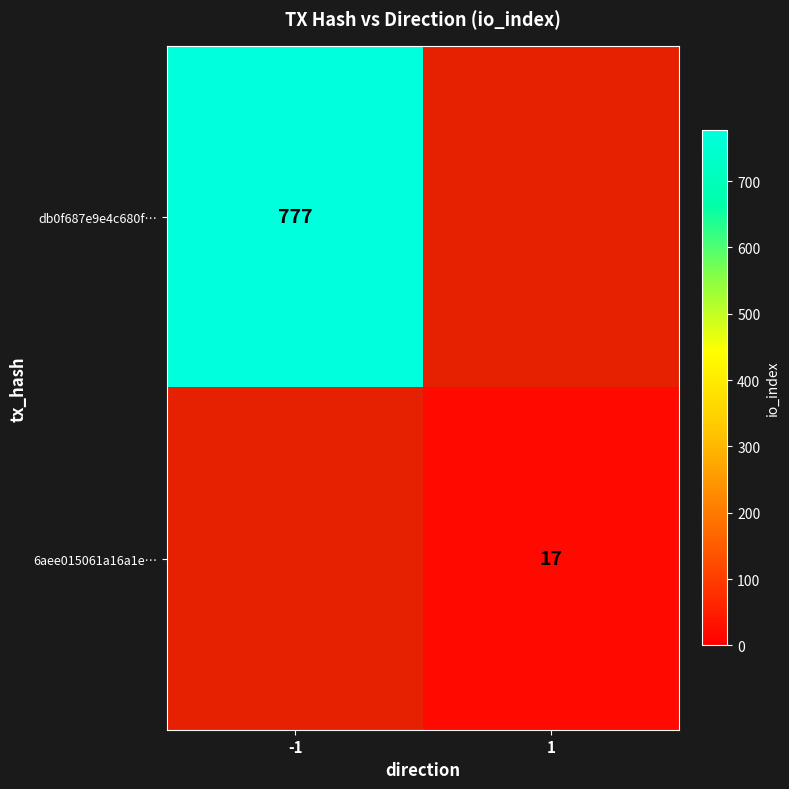

Count the number of categories in the chart.

2